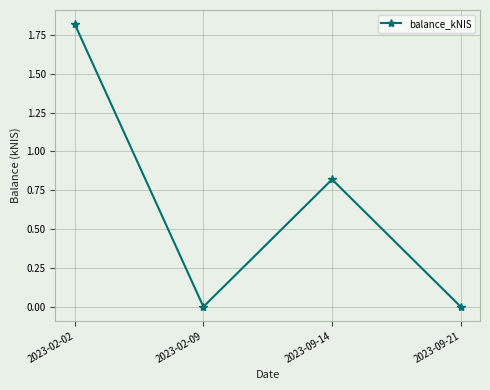

Reading right to left, extract all data points from this chart.

2023-09-21=0.0	2023-09-14=0.8	2023-02-09=0.0	2023-02-02=1.8